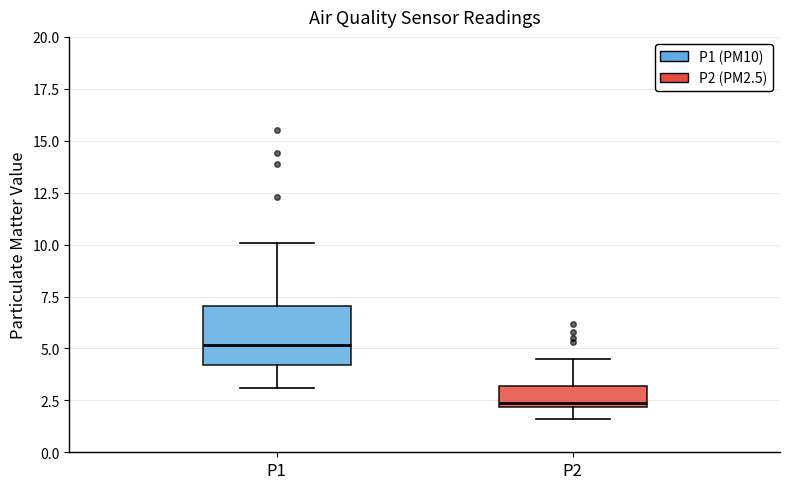

Where does the lower whisker of the box for P1 end on the y-axis? The values are not printed on the chart, so give them approximately, as read against the axis.

3.0